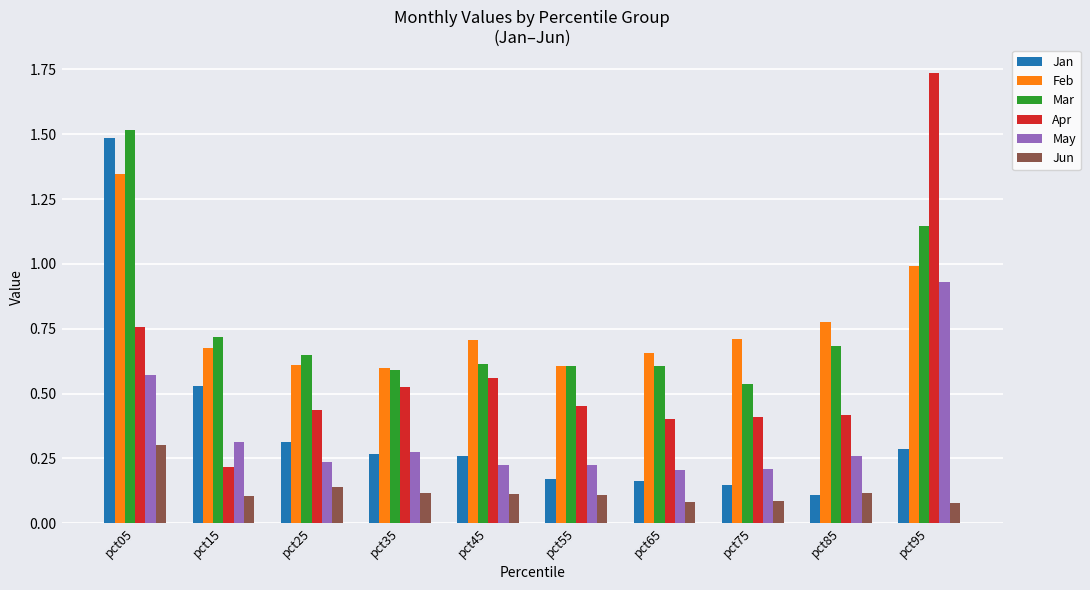

The May series shows 0.4 at pct85. True or false?

False